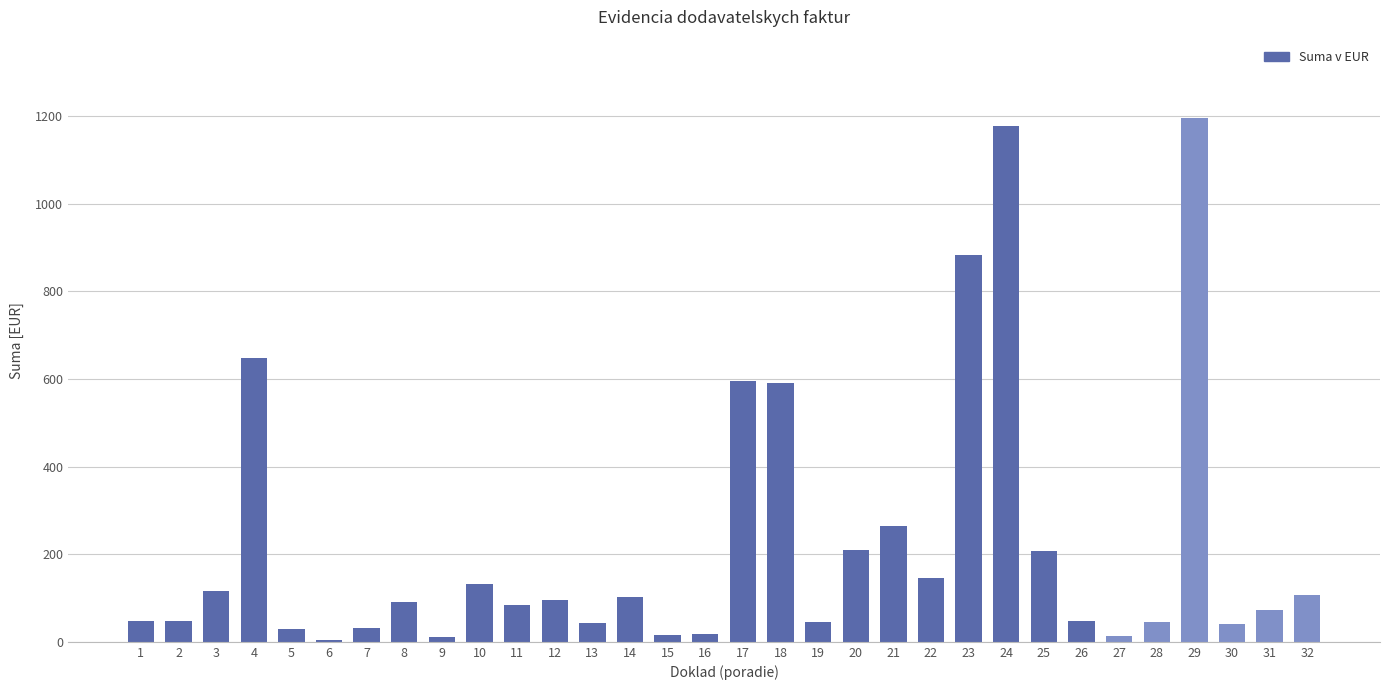

What is the difference between the second highest and minimum values?

1171.9